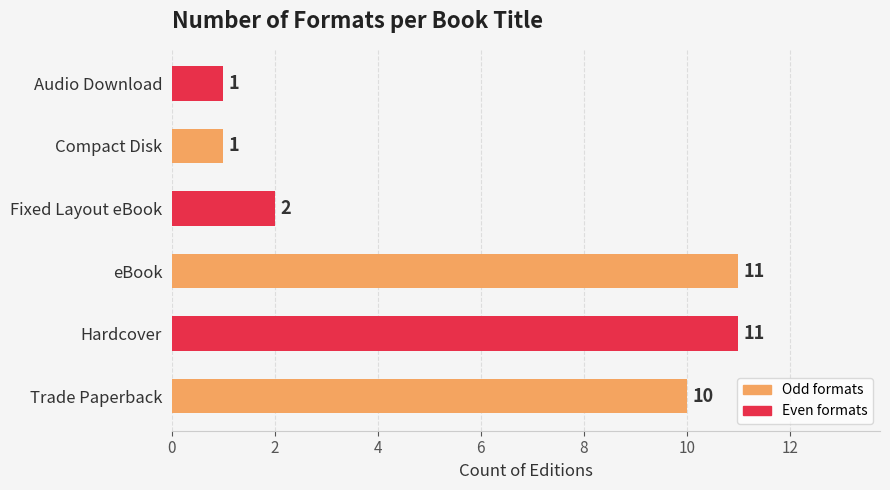

Does the chart contain stacked bars?

No